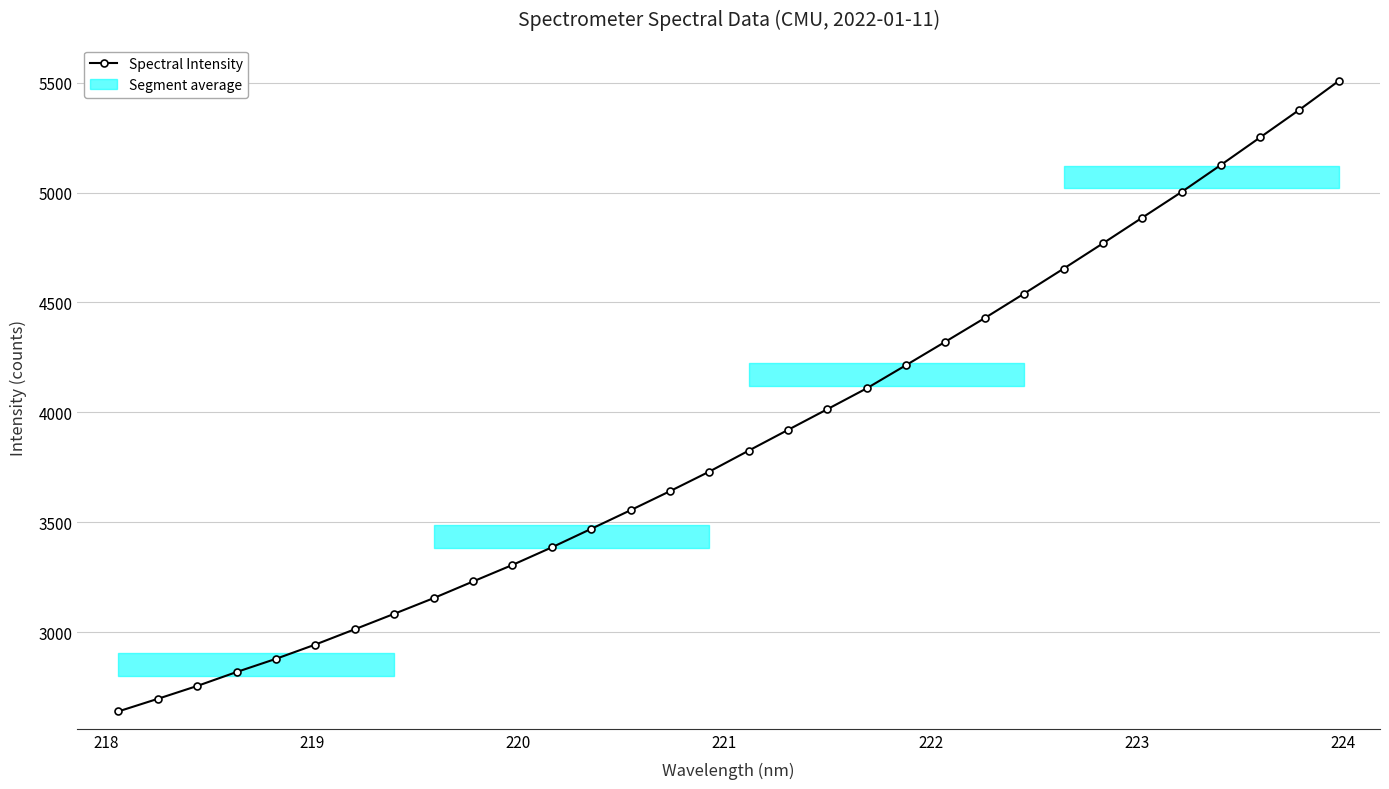

What is the minimum value for Spectral Intensity?

2640.3